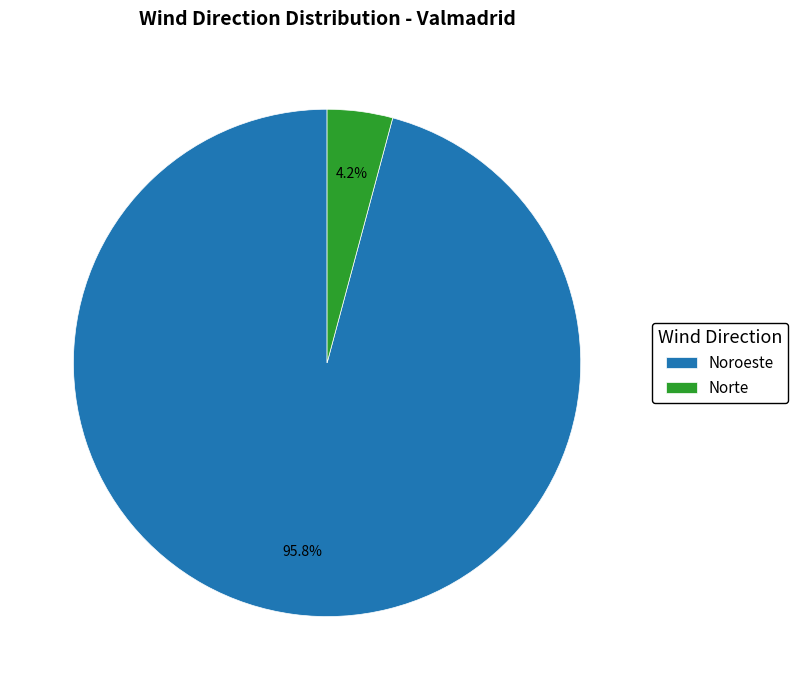

Which has a higher value, Noroeste or Norte?

Noroeste